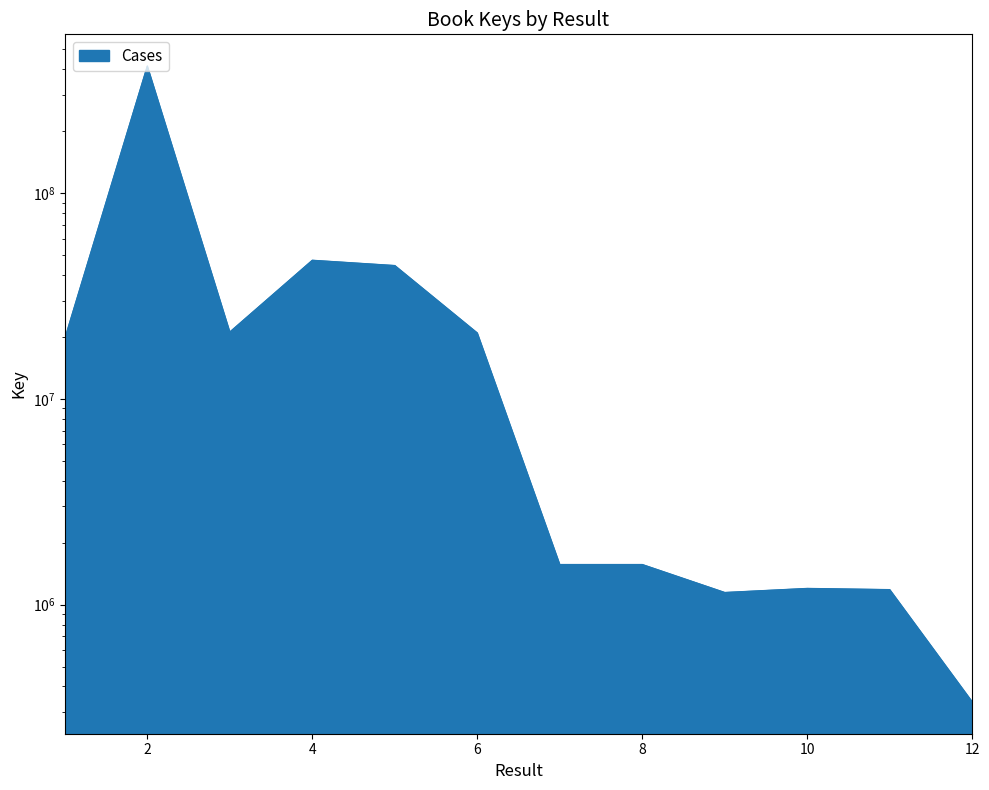

List the labels in order of value, smallest first.

12, 9, 11, 10, 7, 8, 1, 6, 3, 5, 4, 2